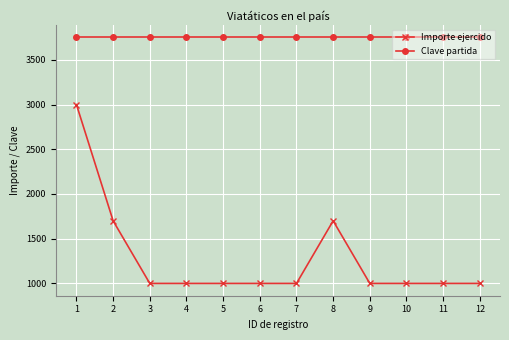

Reading right to left, transcribe all the data shown in this chart.

Importe ejercido: 12=1000	11=1000	10=1000	9=1000	8=1700	7=1000	6=1000	5=1000	4=1000	3=1000	2=1700	1=3000
Clave partida: 12=3751	11=3751	10=3751	9=3751	8=3751	7=3751	6=3751	5=3751	4=3751	3=3751	2=3751	1=3751